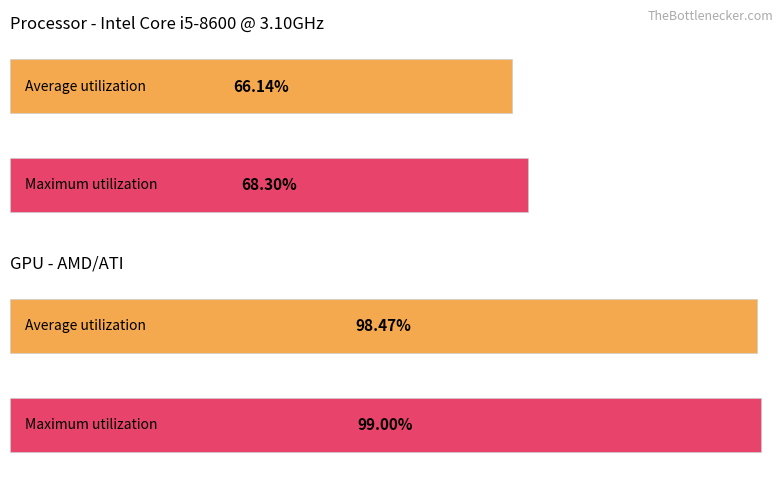

What is the greatest value displayed?

99.0